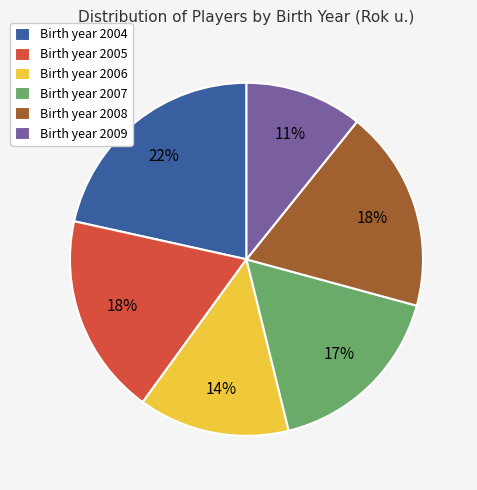

To the nearest percent, what is the combined percentage of Birth year 2004 and Birth year 2008?

40%